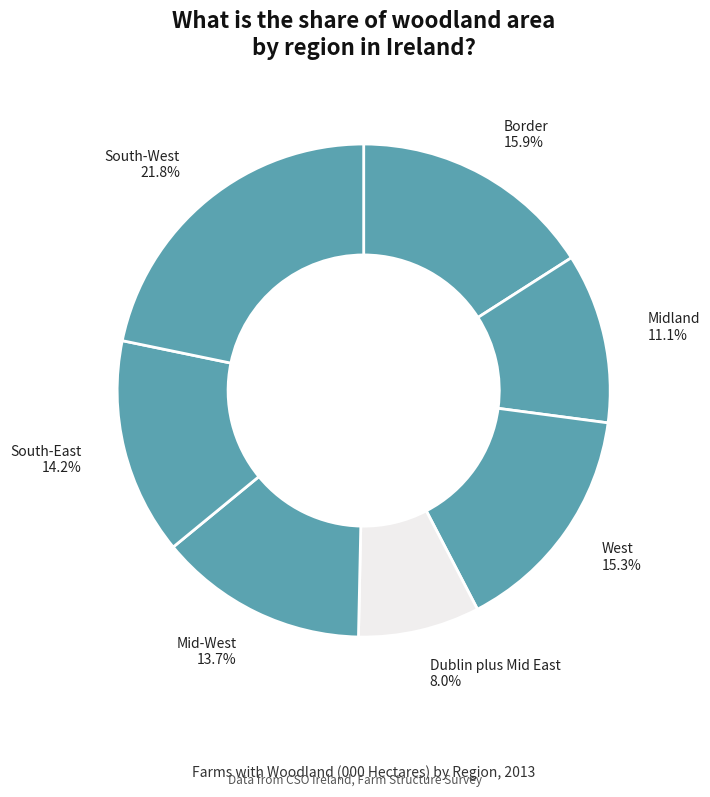

Approximately how many times larger is the value at Mid-West compared to South-West?

0.6